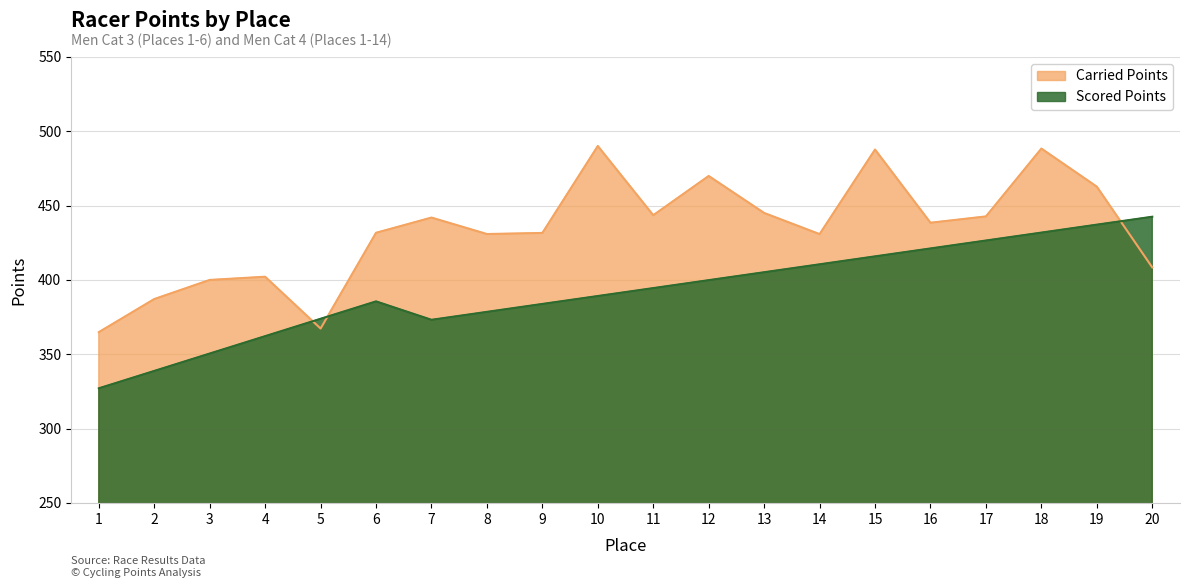

At which label is Carried Points closest to 427?

14